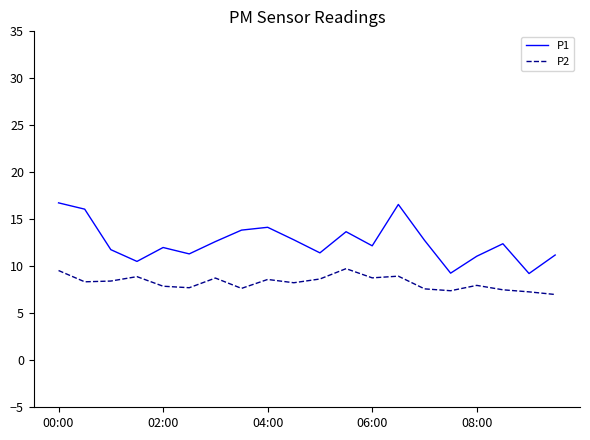

Rank the series by their average value, from highest to lowest.

P1, P2